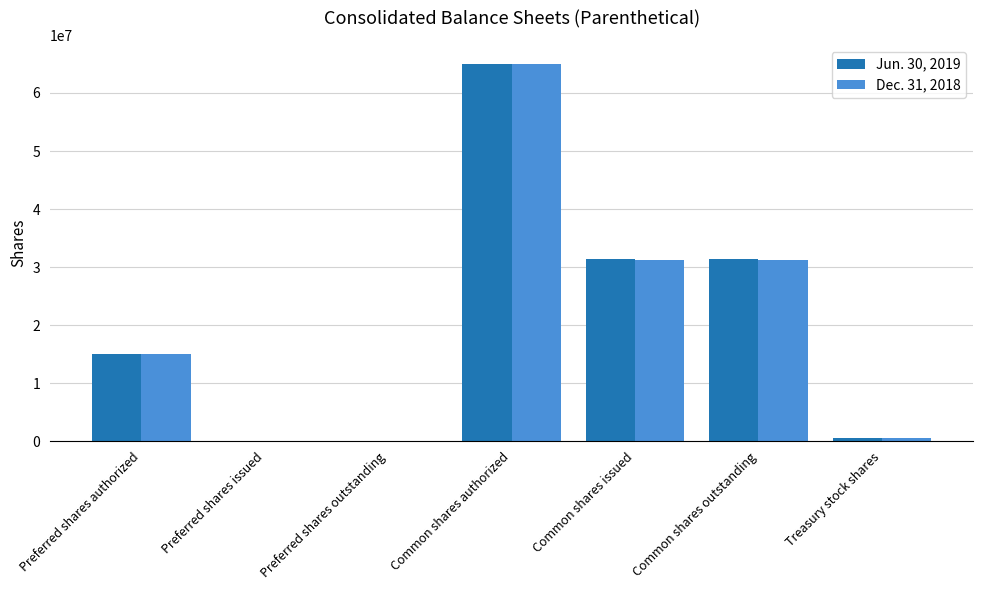

True or false: Jun. 30, 2019 has a value of 20406049 at Common shares authorized.

False